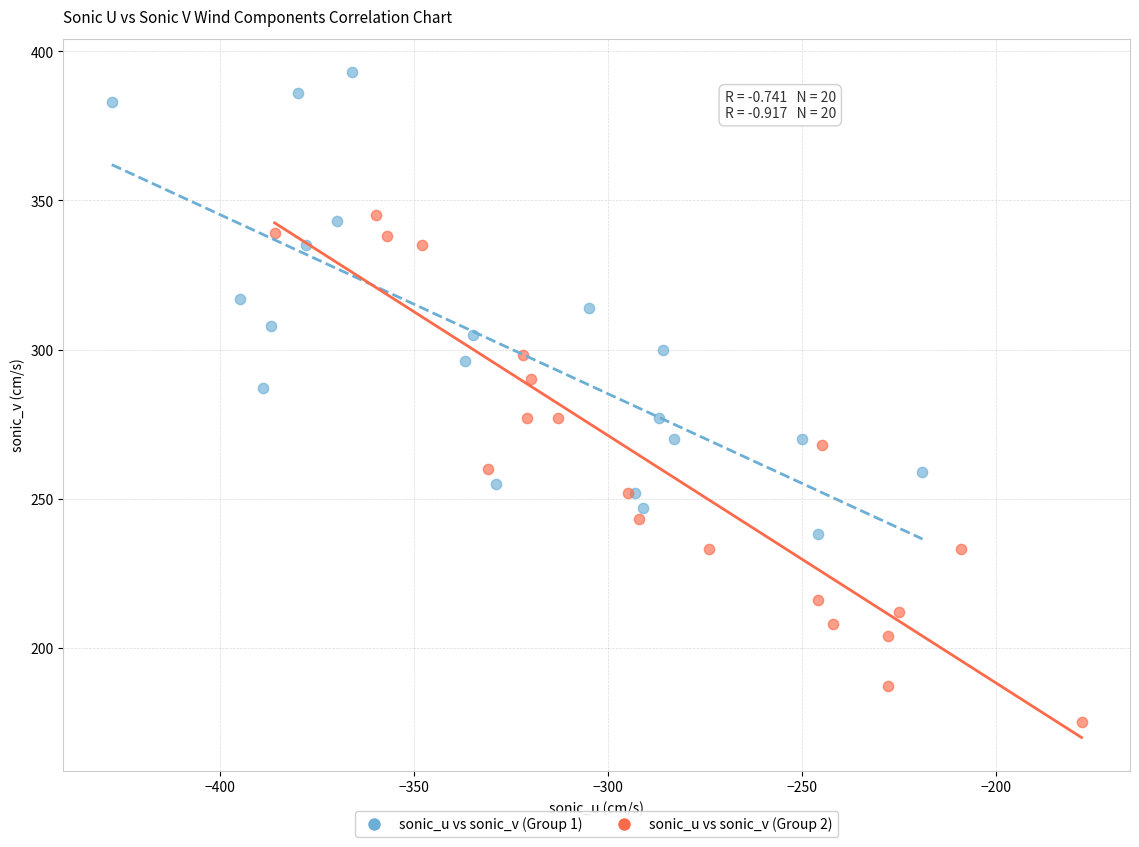

Which series reaches the maximum Y coordinate?

sonic_u vs sonic_v (Group 1)